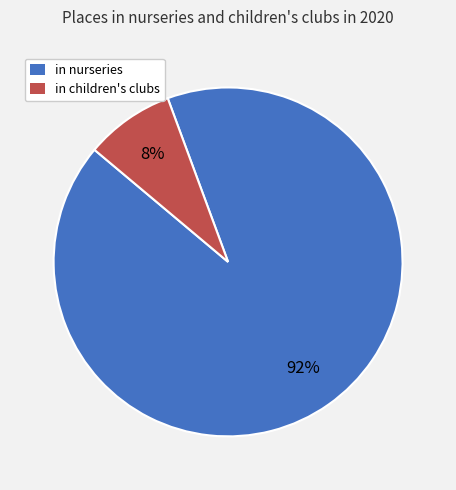

Which slice represents more than half of the pie?

in nurseries